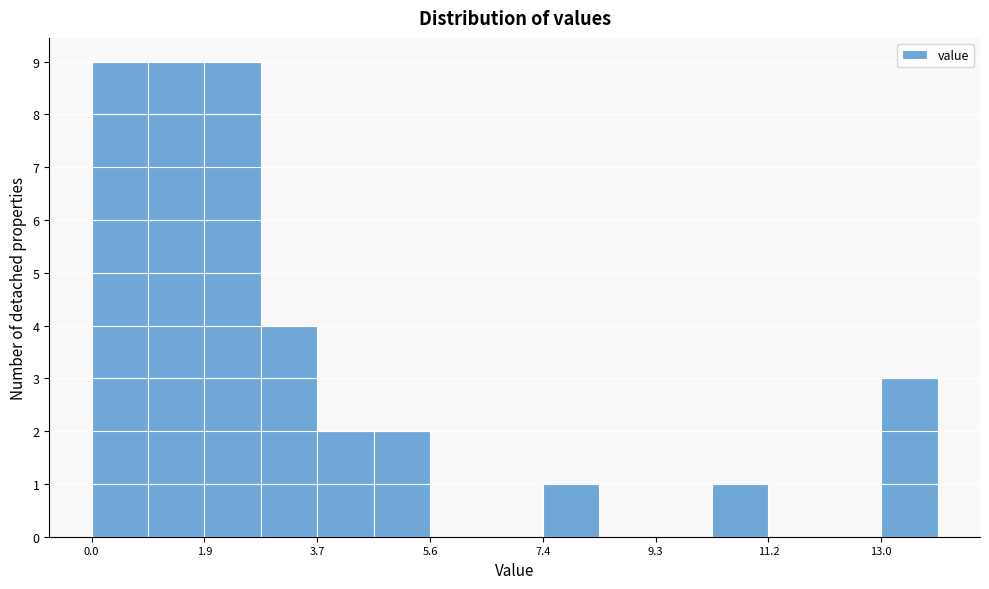

Reading left to right, list every bar in this chart as the range it spans on the x-axis followed by its height. Neither the bar edges nor the heights are printed on the chart, so give them approximately, as read against the axes.

0.0 to 1.0: 9
1.0 to 1.8: 9
1.8 to 2.8: 9
2.8 to 3.8: 4
3.8 to 4.6: 2
4.6 to 5.6: 2
5.6 to 6.6: 0
6.6 to 7.4: 0
7.4 to 8.4: 1
8.4 to 9.4: 0
9.4 to 10.2: 0
10.2 to 11.2: 1
11.2 to 12.0: 0
12.0 to 13.0: 0
13.0 to 14.0: 3